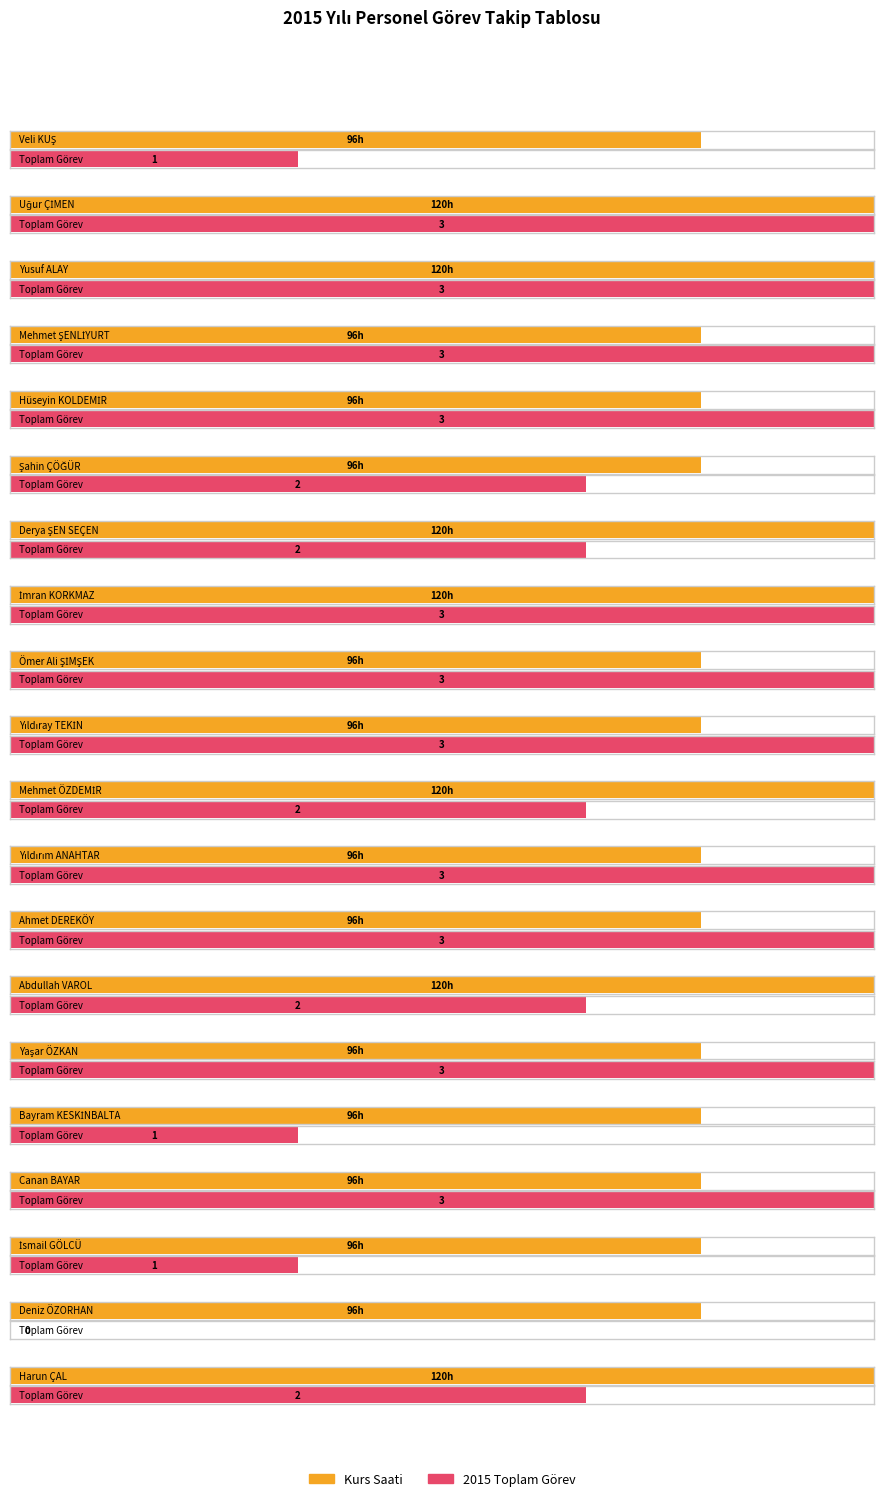

The Kurs Saati series shows 160 at Abdullah VAROL. True or false?

False